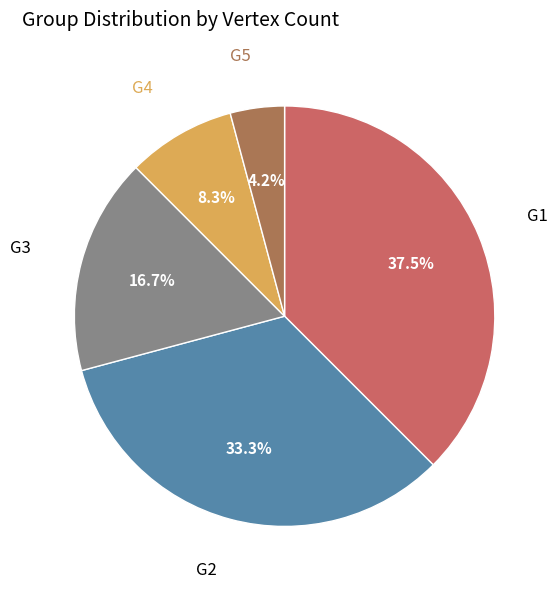

Is there a majority slice in this chart?

No